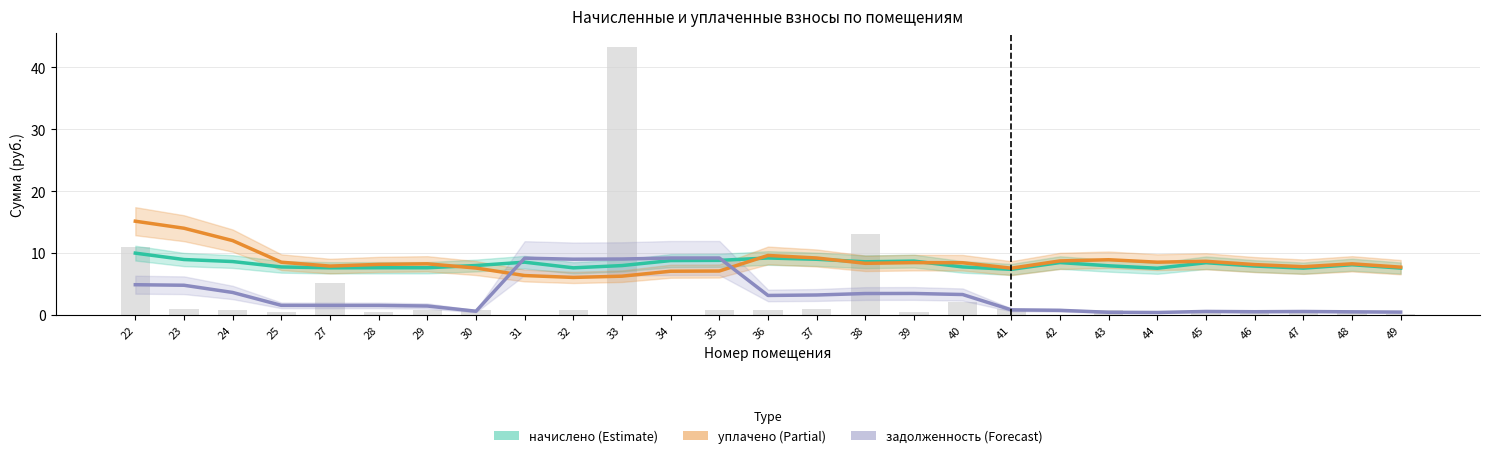

At which label does начислено (Estimate) reach its peak?

22